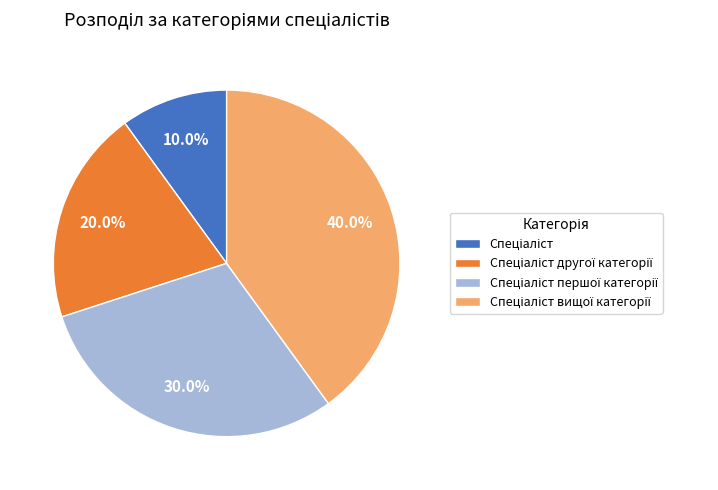

Does any single category account for the majority?

No